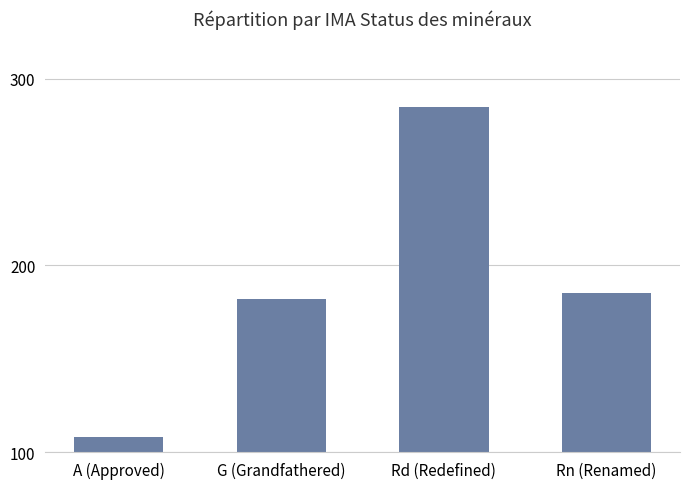

Which label corresponds to the smallest value in the chart?

A (Approved)